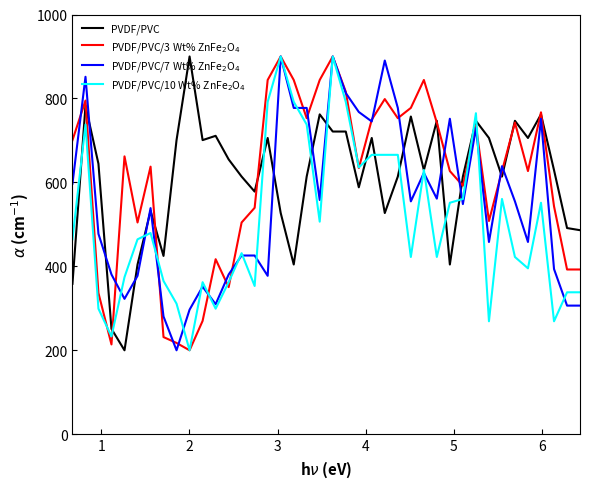

What is the smallest value displayed?

200.0